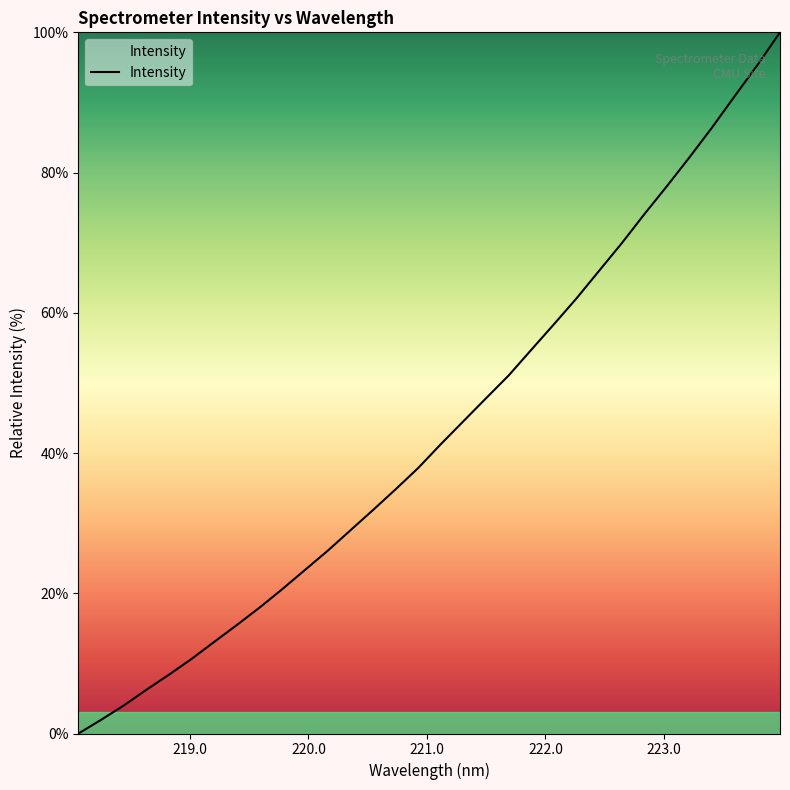

What is the difference between the second highest and second lowest values?

93.4